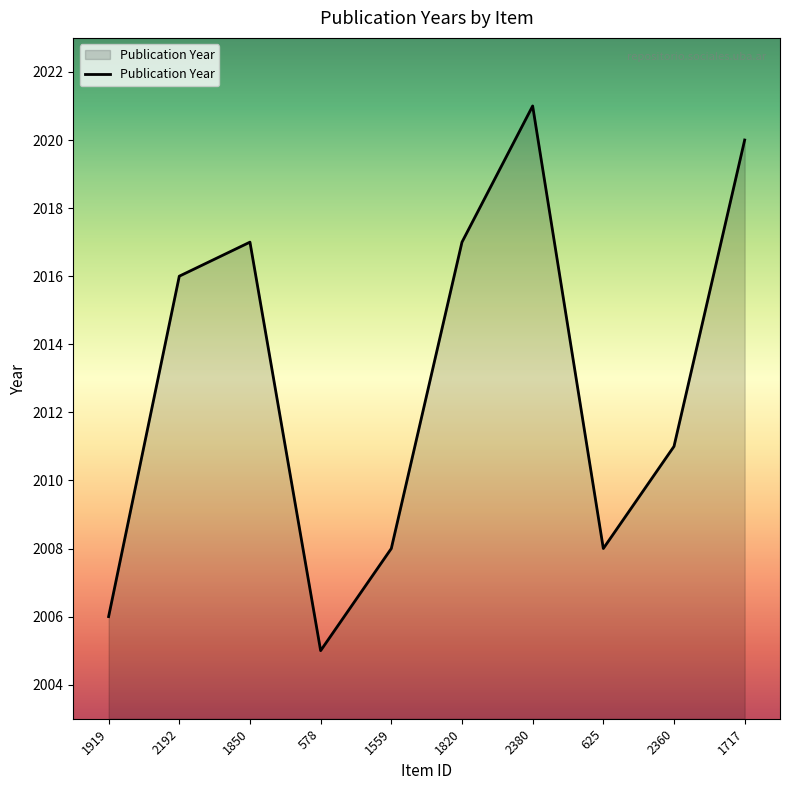

Is it true that the value at 2380 is 2955?

False